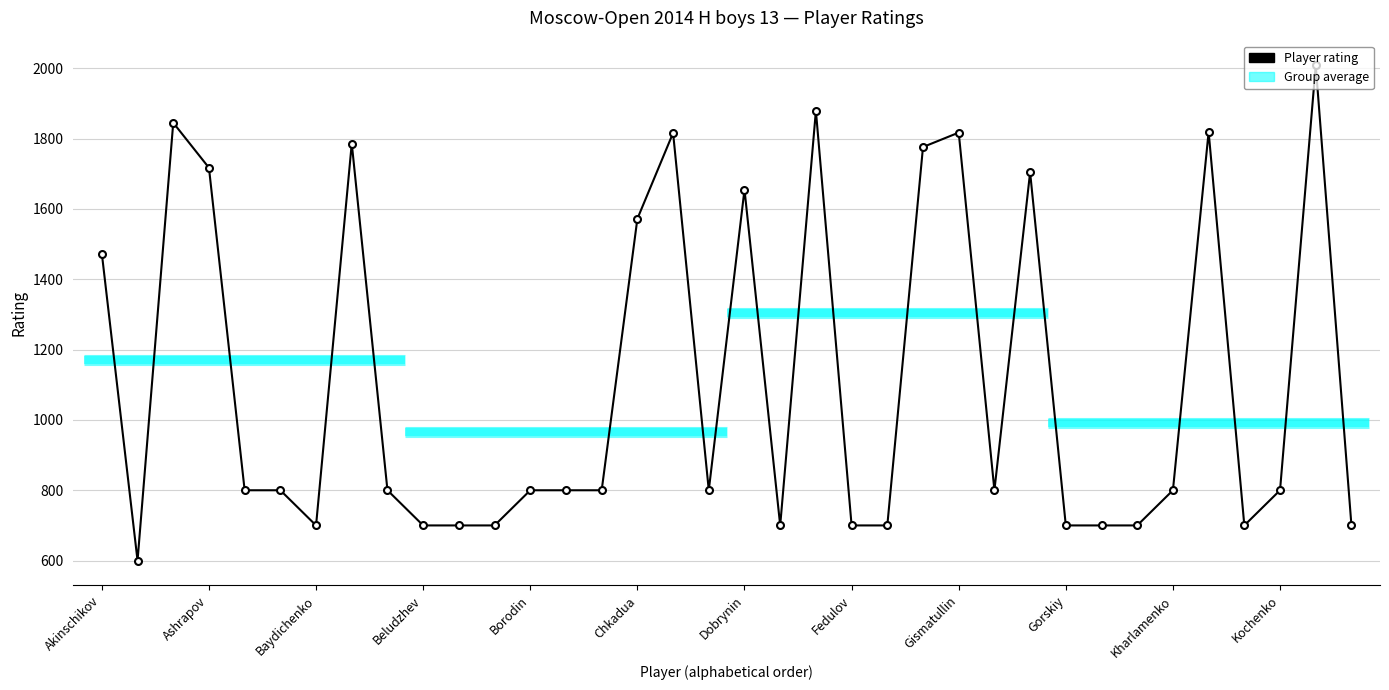

How many categories are shown in the chart?

36